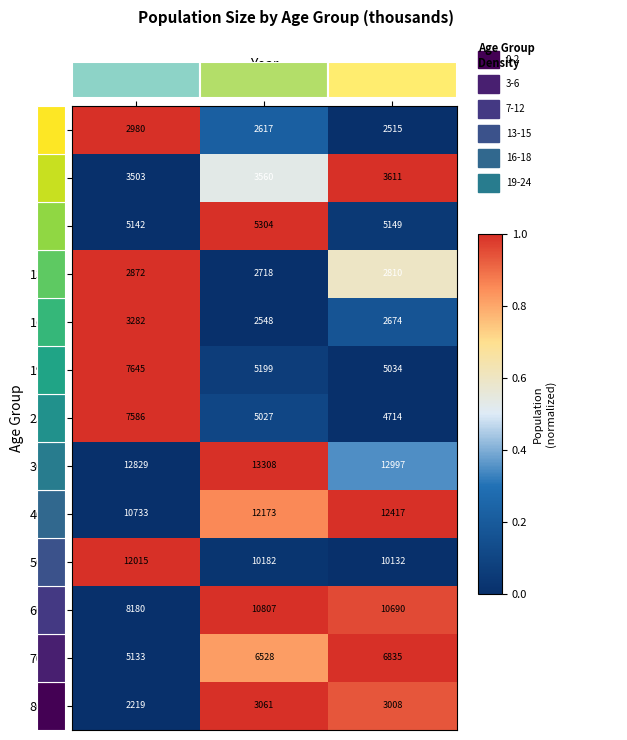

The 19-24 series shows 12357 at 2010. True or false?

False